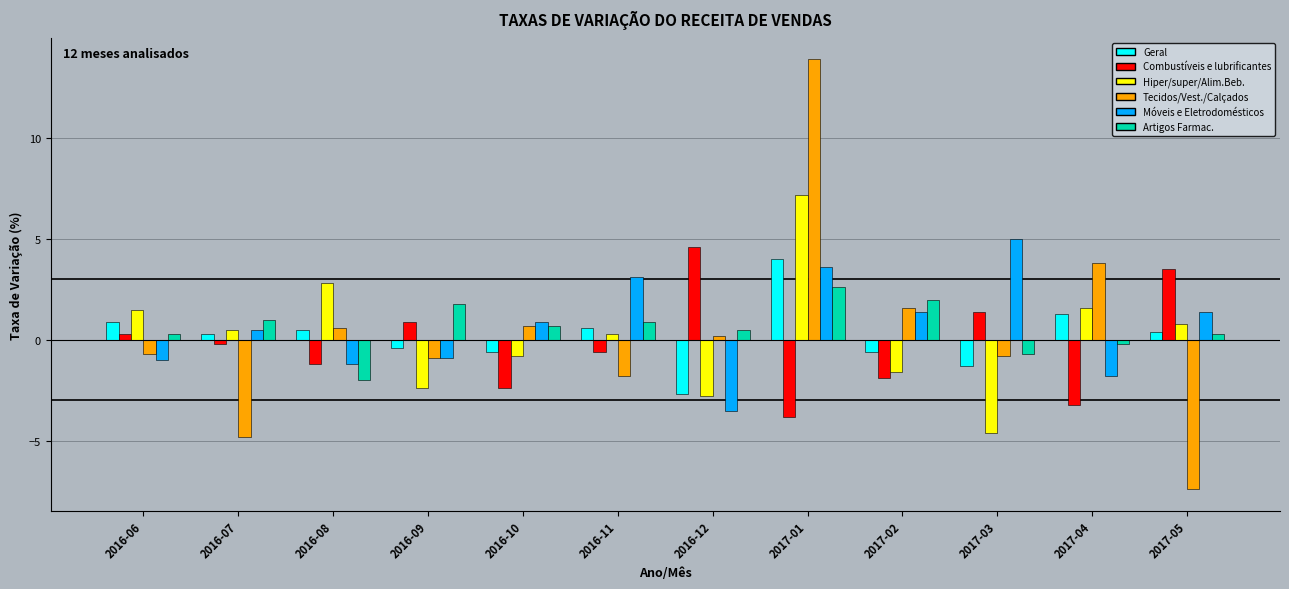

How many positive values does the Móveis e Eletrodomésticos series have?

7